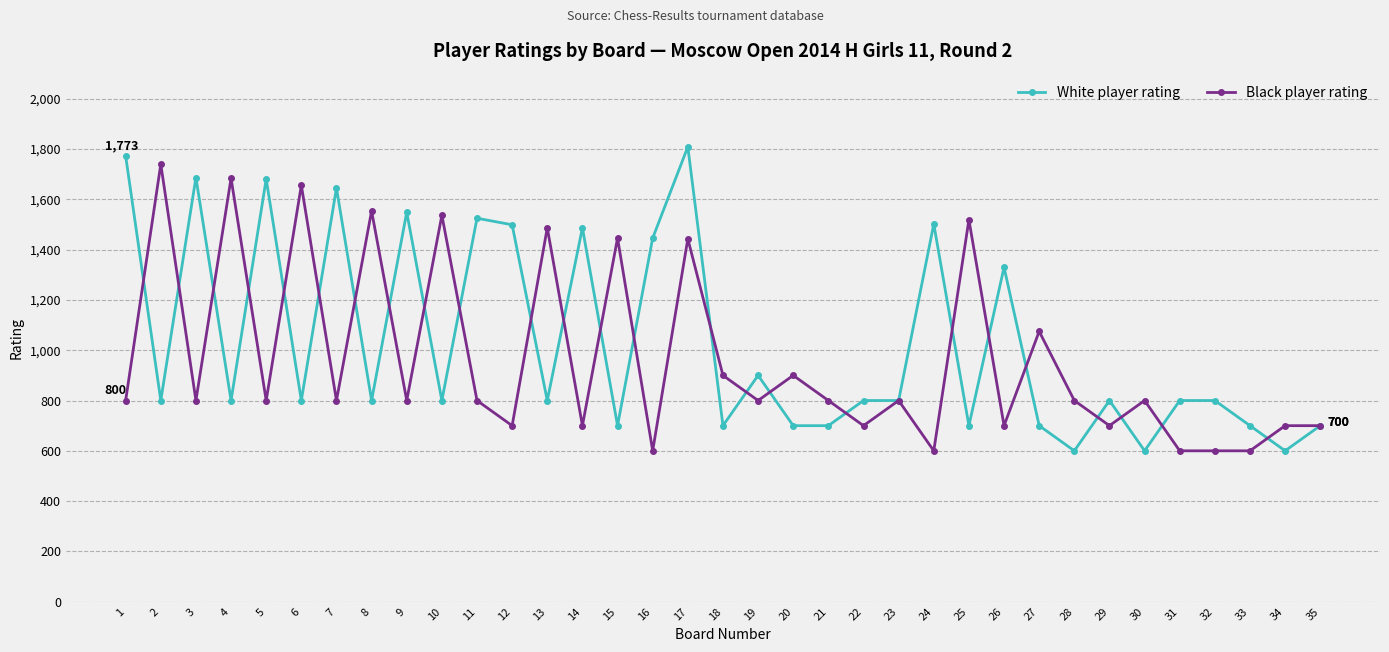

Which series has the widest spread of values?

White player rating